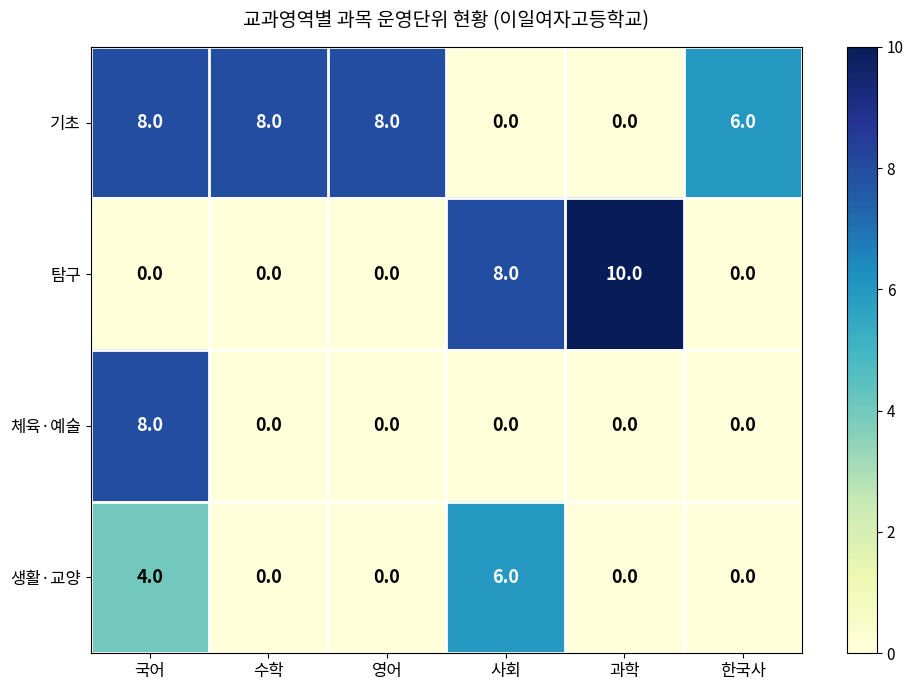

What is the highest value of the 생활·교양 series?

6